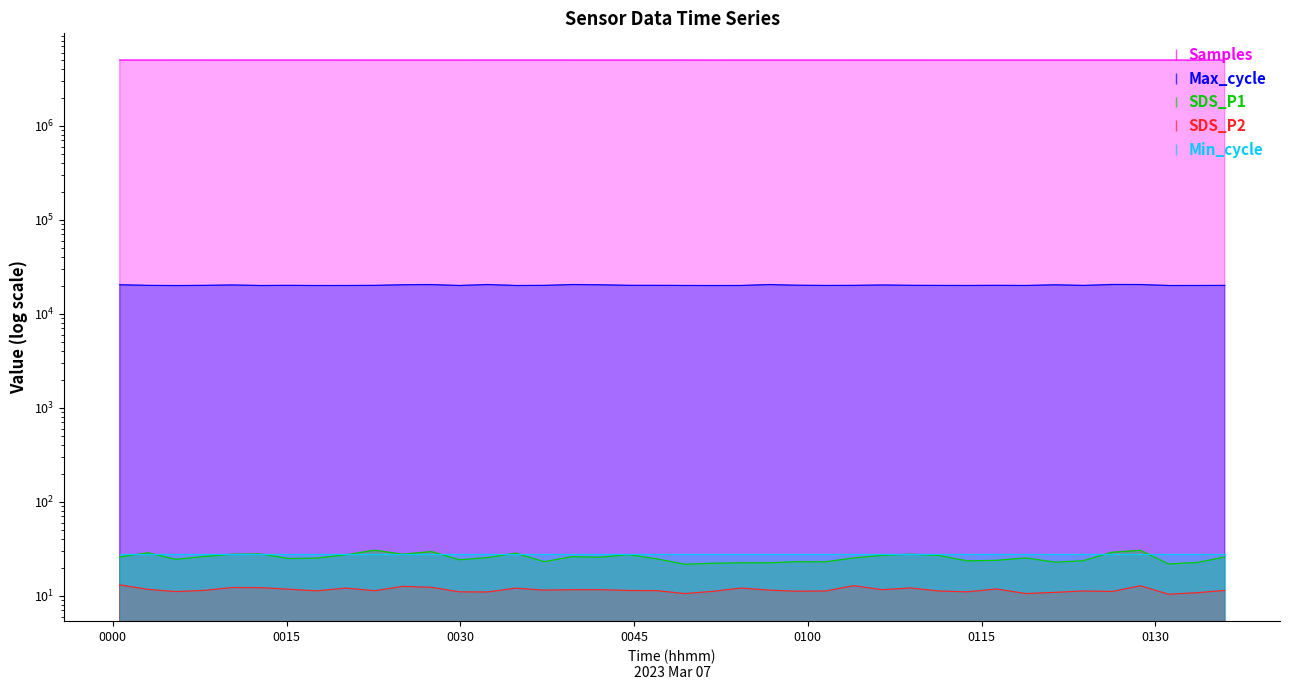

What position from the left is 2023/03/07 01:03:57?

27